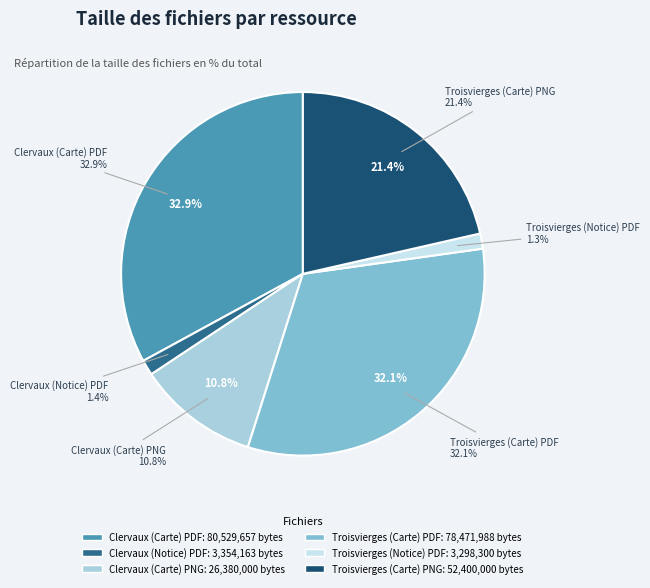

Count the number of slices in the pie.

6